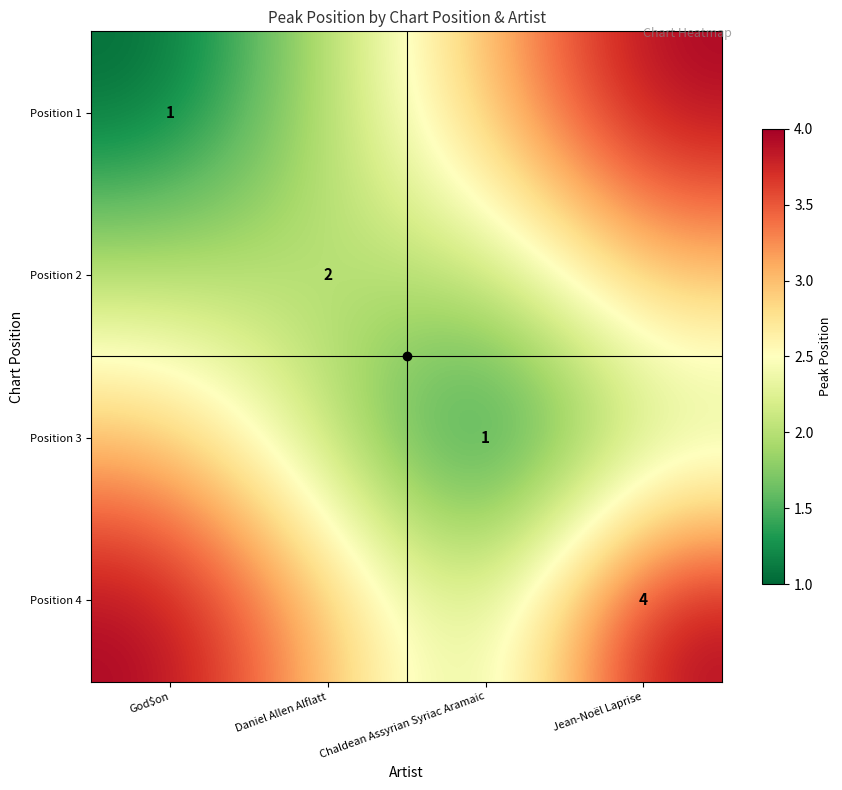

List the labels in order of Position 3 value, largest first.

God$on, Daniel Allen Alflatt, Jean-Noël Laprise, Chaldean Assyrian Syriac Aramaic